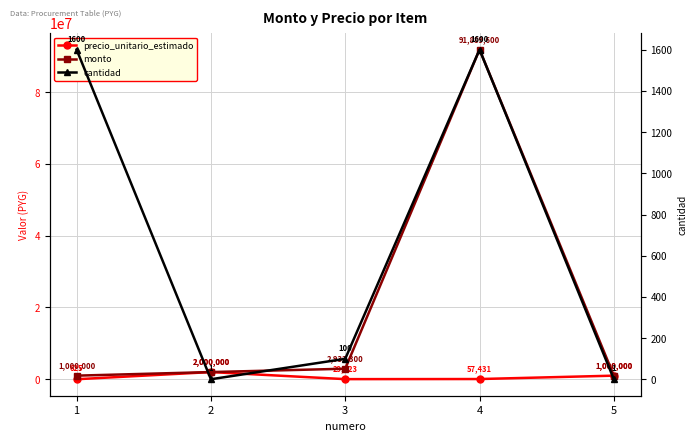

The monto series shows 49967859 at 4. True or false?

False